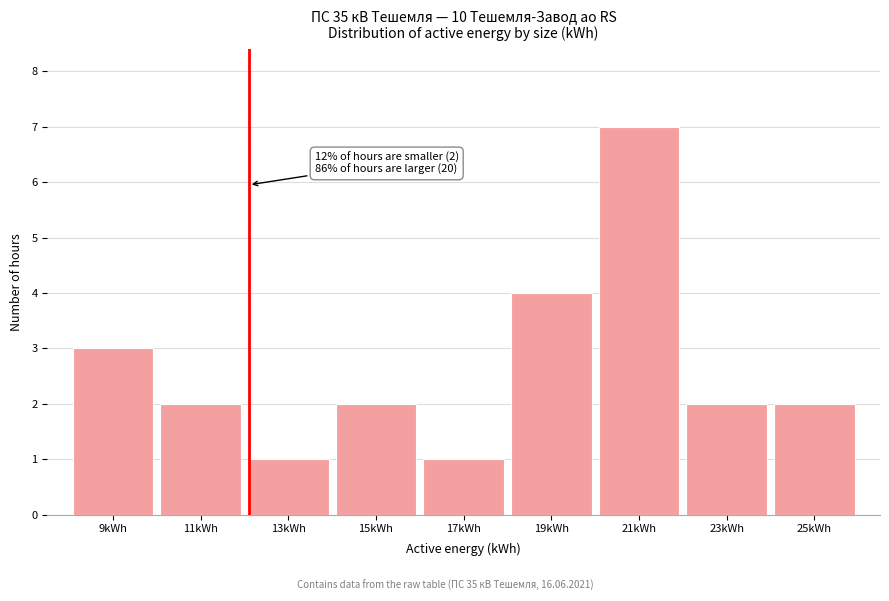

Reading right to left, list all the values displayed in this chart.

2	2	7	4	1	2	1	2	3